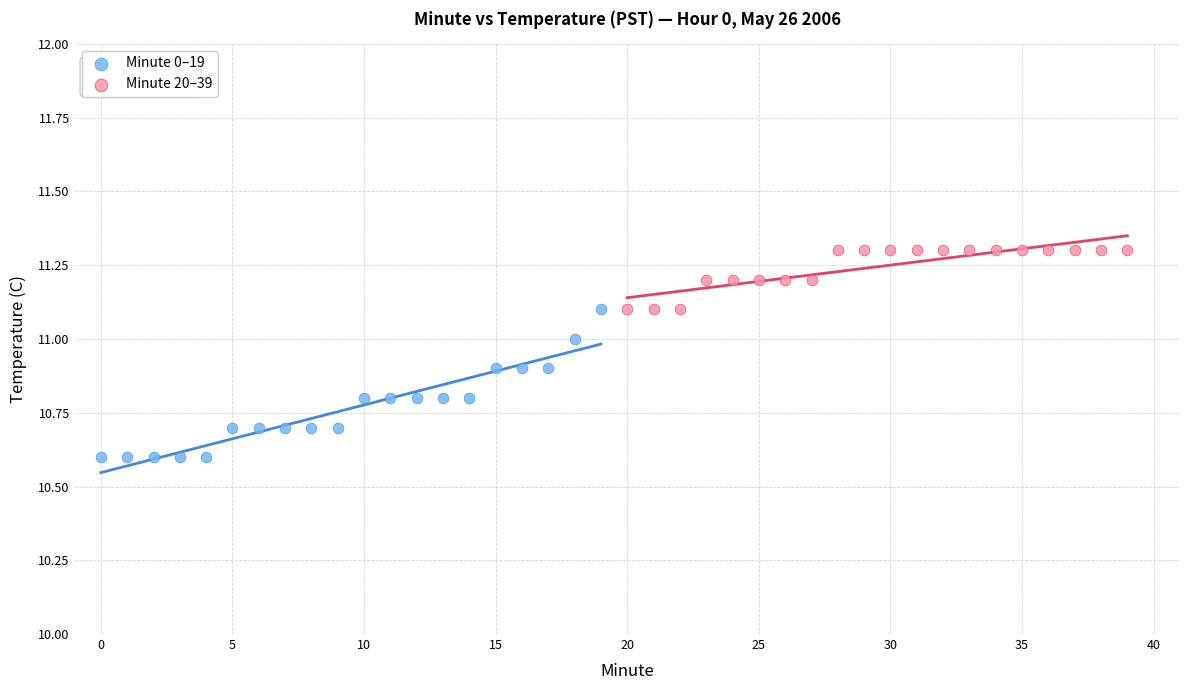

Which series reaches the minimum Y coordinate?

Minute 0–19